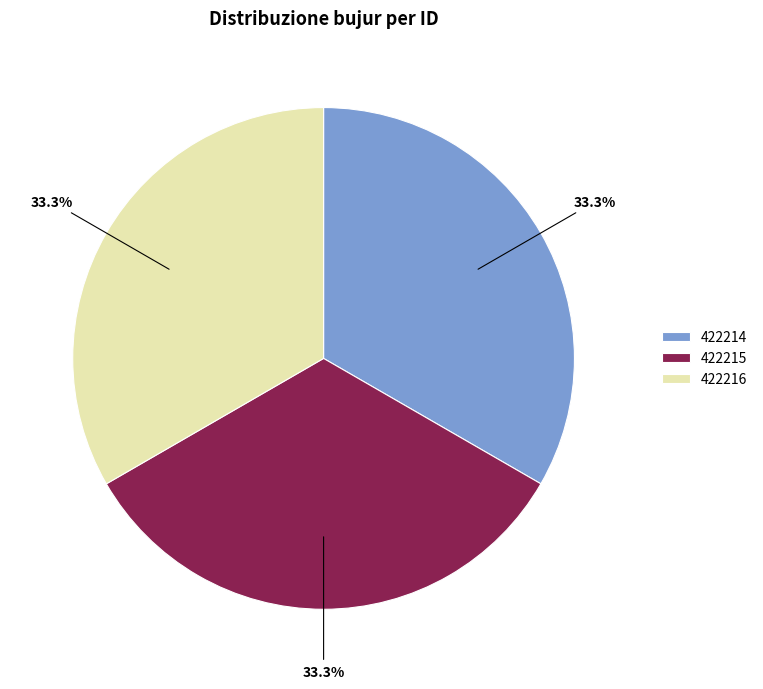

Approximately how many times larger is the value at 422215 compared to 422216?

1.0